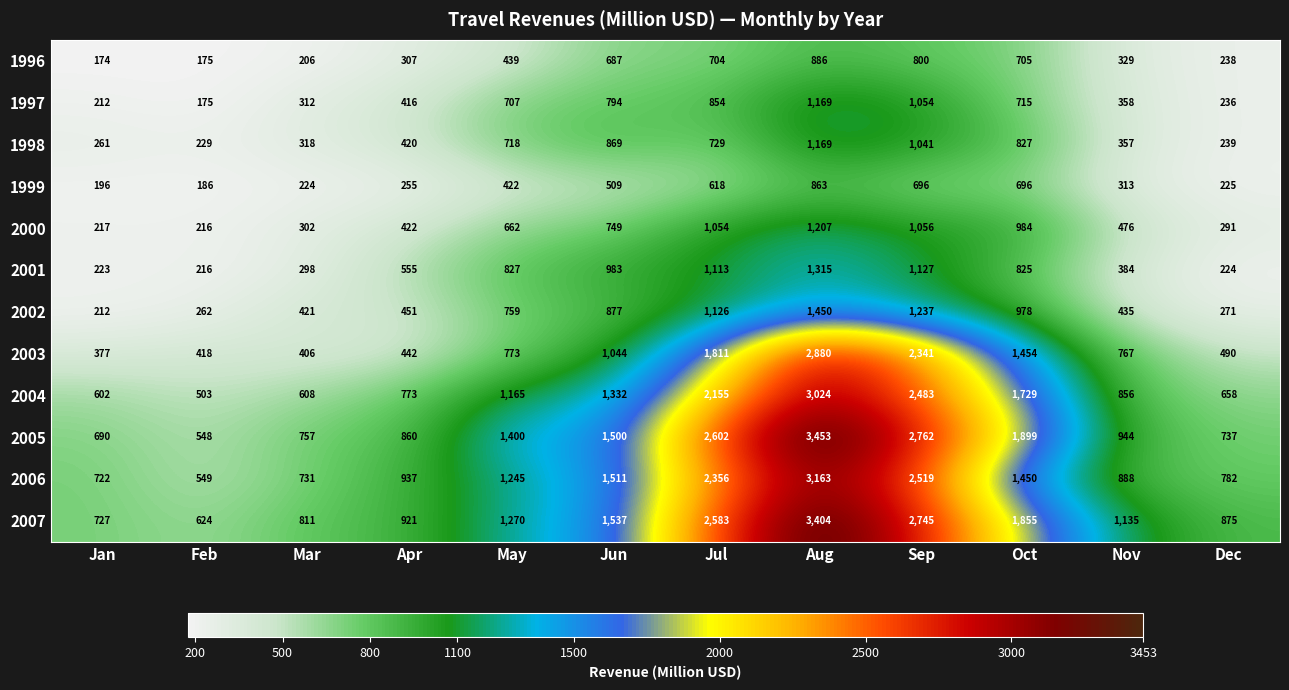

Between Apr and Dec, which series saw the biggest shift?

2001